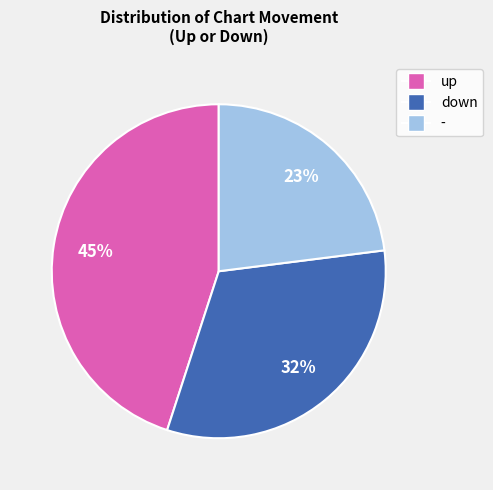

What is the ratio of the value at up to the value at down?

1.4